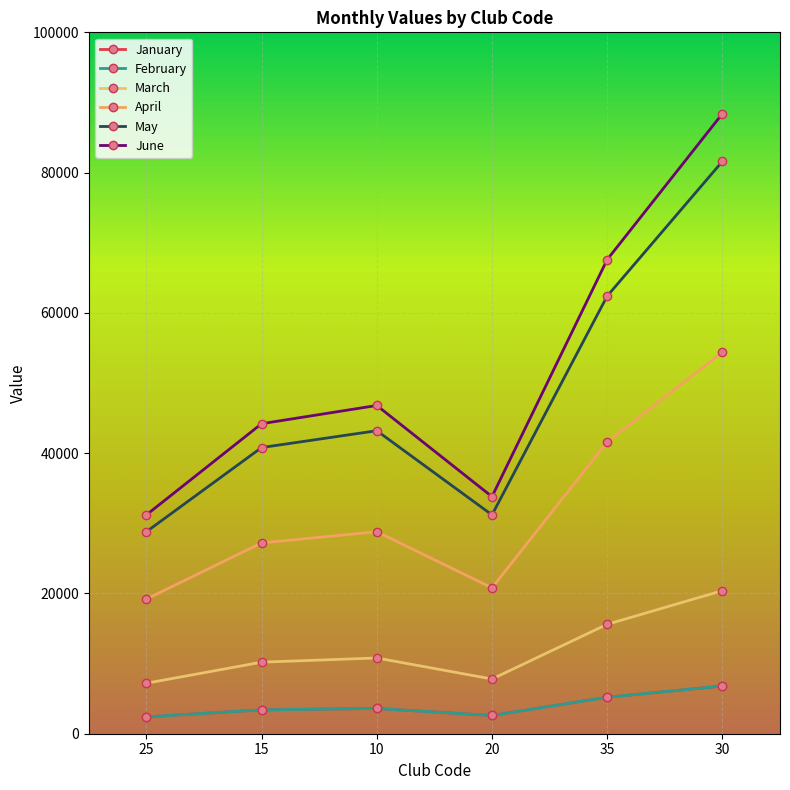

The May series shows 65971 at 15. True or false?

False